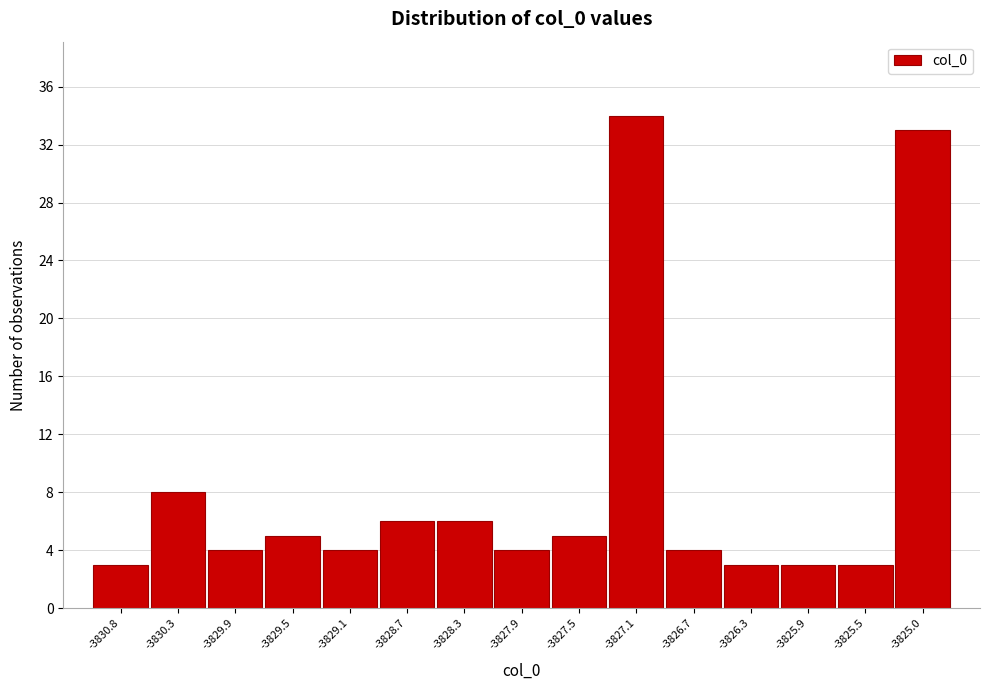

Reading right to left, transcribe all the data shown in this chart.

-3825.0=33	-3825.5=3	-3825.9=3	-3826.3=3	-3826.7=4	-3827.1=34	-3827.5=5	-3827.9=4	-3828.3=6	-3828.7=6	-3829.1=4	-3829.5=5	-3829.9=4	-3830.3=8	-3830.8=3